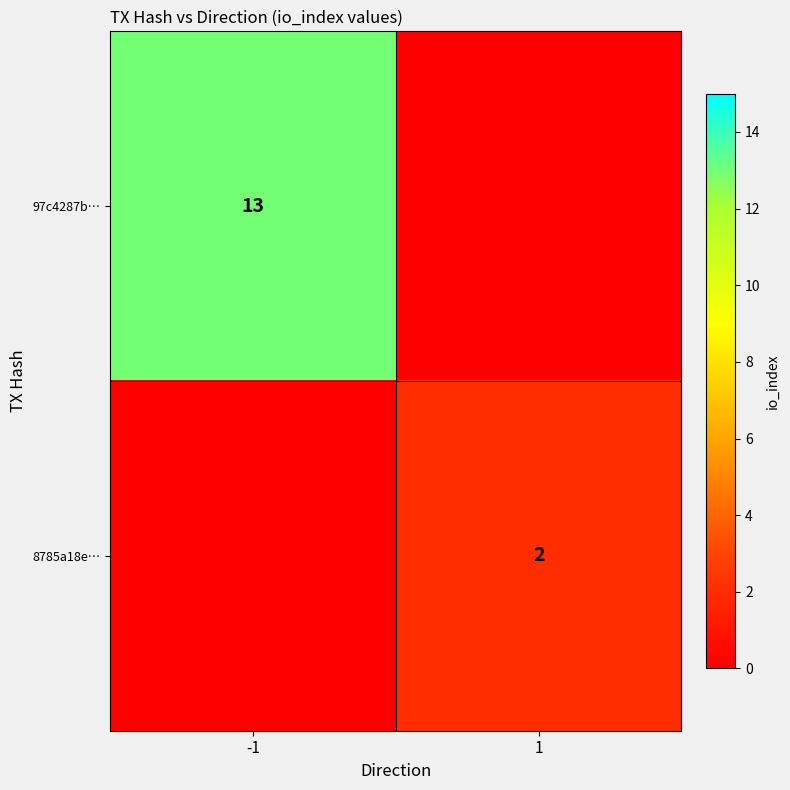

The 97c4287b… series shows 4 at -1. True or false?

False